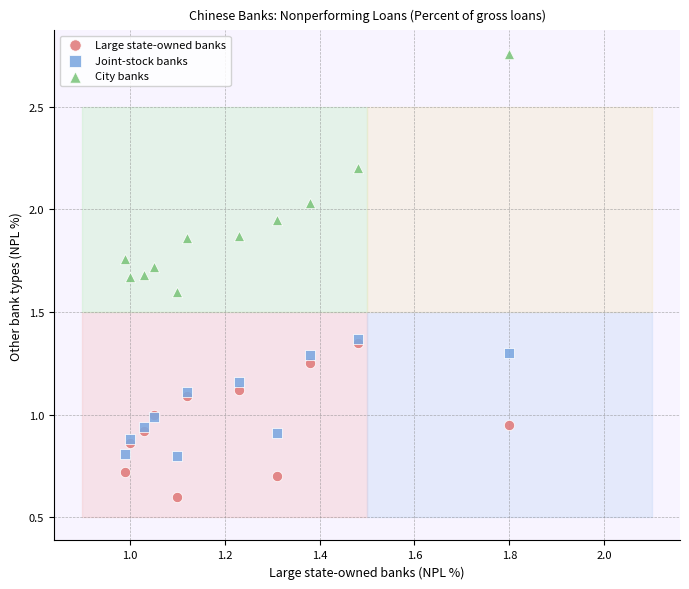

In the Large state-owned banks series, what Y value is closest to 0?

0.6